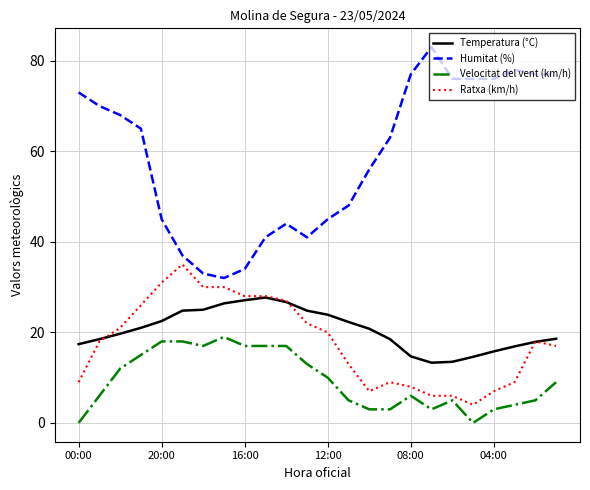

True or false: Humitat (%) has more than 2 points higher than both neighbors.

True